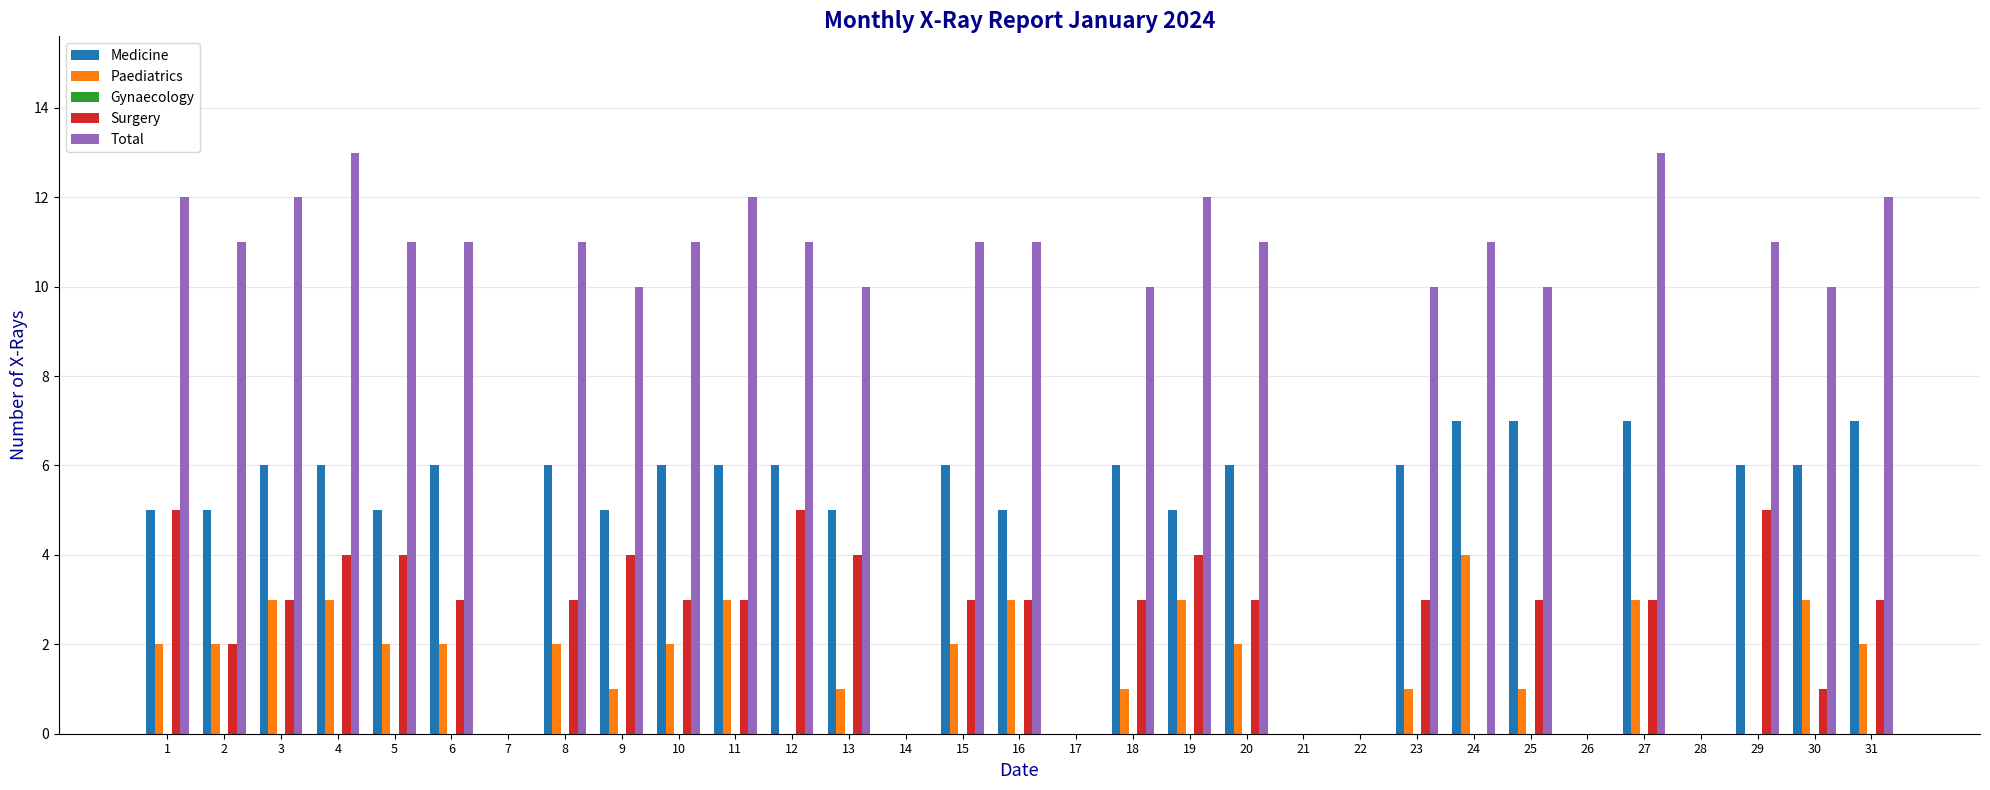

Is the value of Medicine at 27 greater than the value of Surgery at 7?

Yes